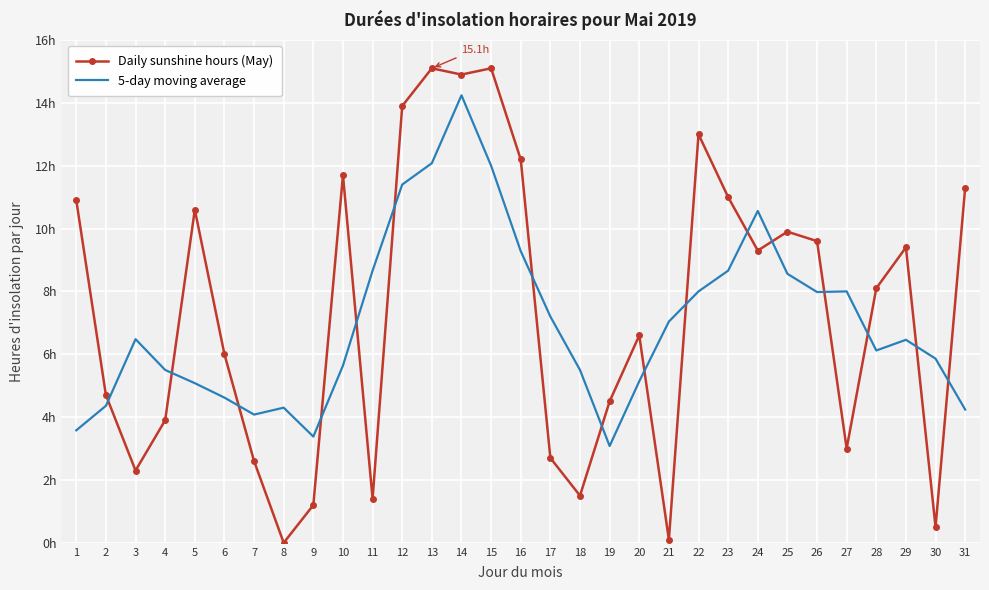

Which series has the widest spread of values?

Daily sunshine hours (May)